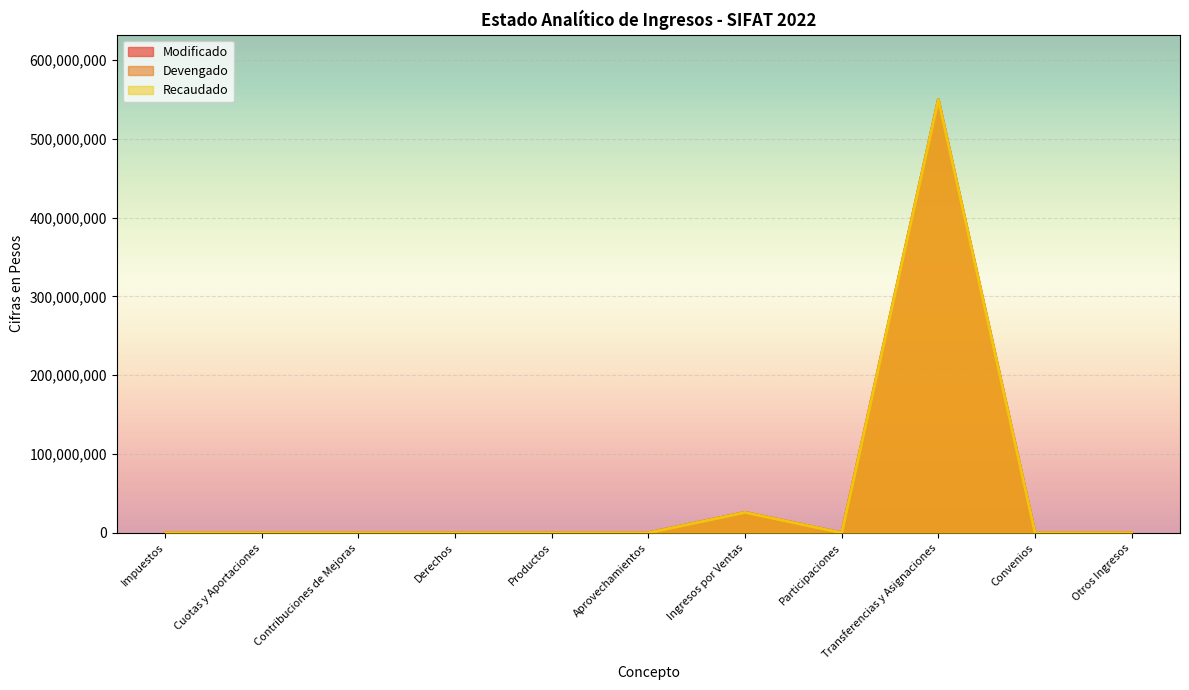

True or false: Modificado has a value of 0 at Productos.

True